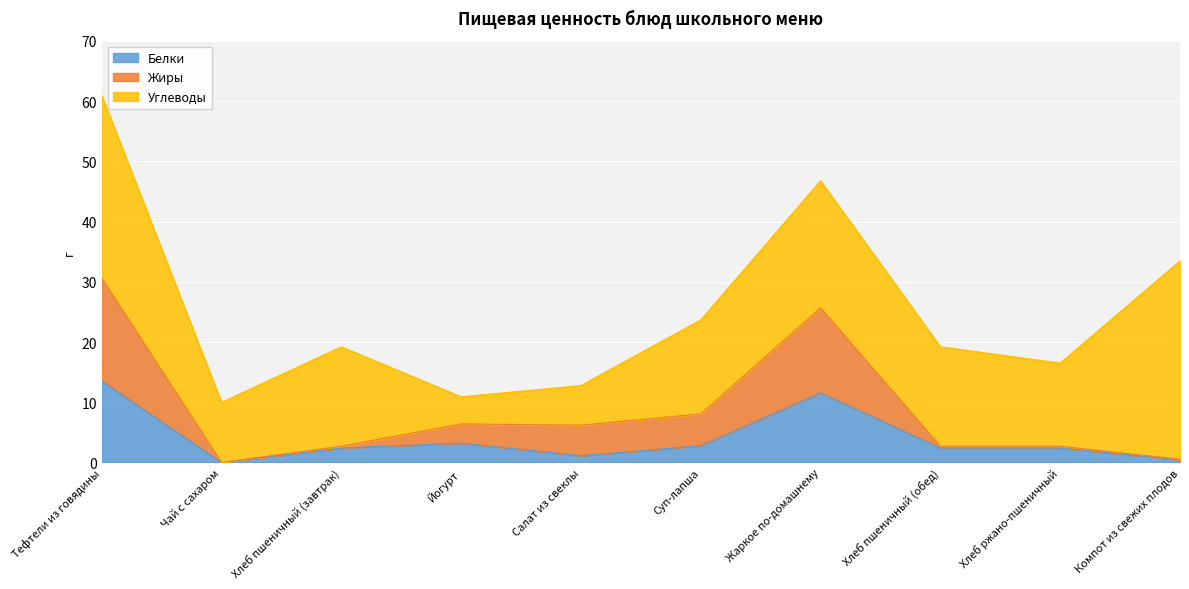

Which category has the highest value in the Белки series?

Тефтели из говядины